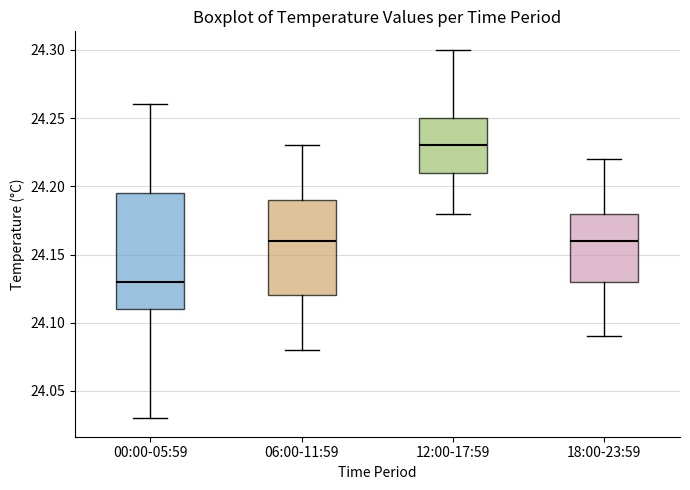

Comparing the boxes themselves (not the whiskers), which one is the tallest?

00:00-05:59